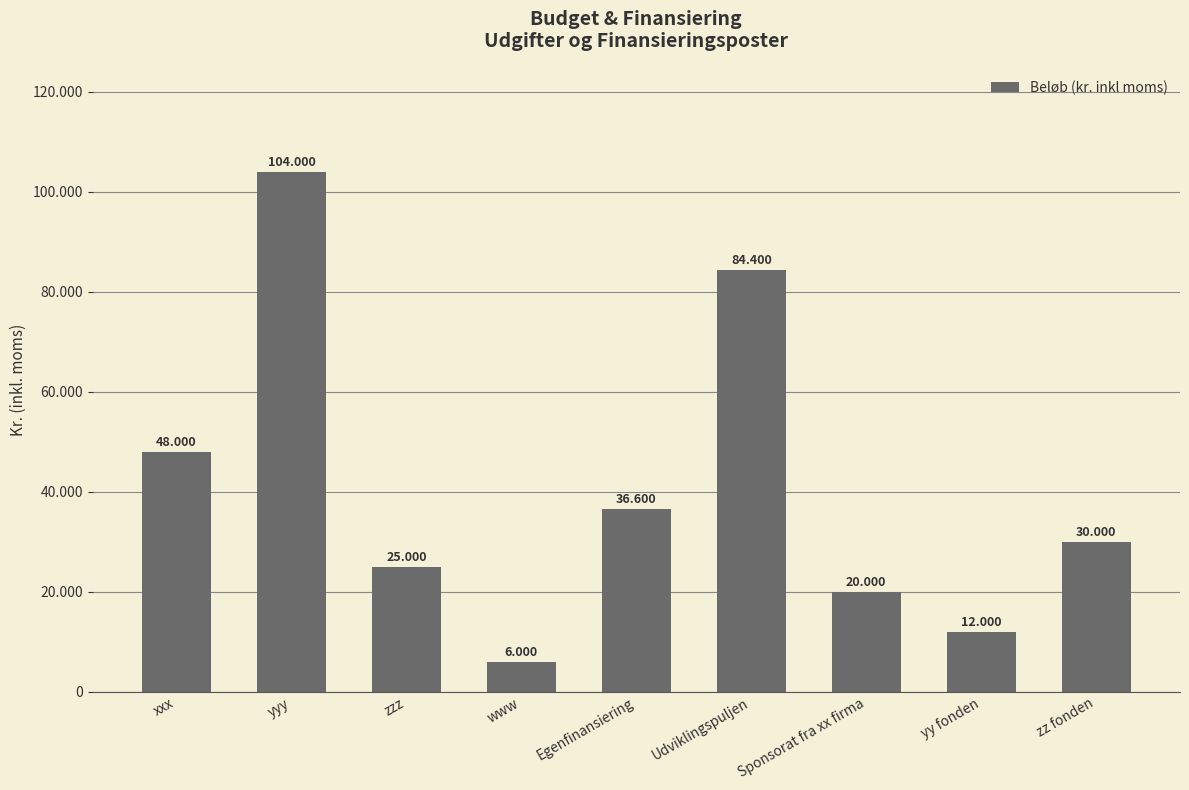

What is the sum of all values?

366000